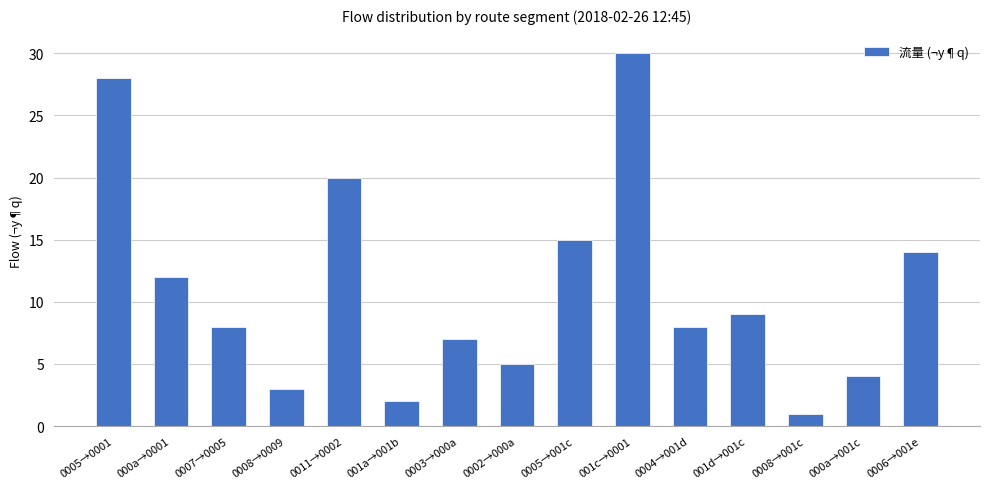

Reading left to right, list all the values displayed in this chart.

0005→0001=28	000a→0001=12	0007→0005=8	0008→0009=3	0011→0002=20	001a→001b=2	0003→000a=7	0002→000a=5	0005→001c=15	001c→0001=30	0004→001d=8	001d→001c=9	0008→001c=1	000a→001c=4	0006→001e=14